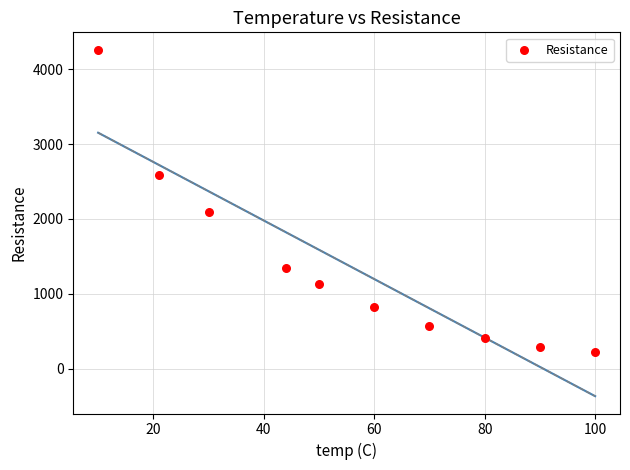

What is the average Y value?

1373